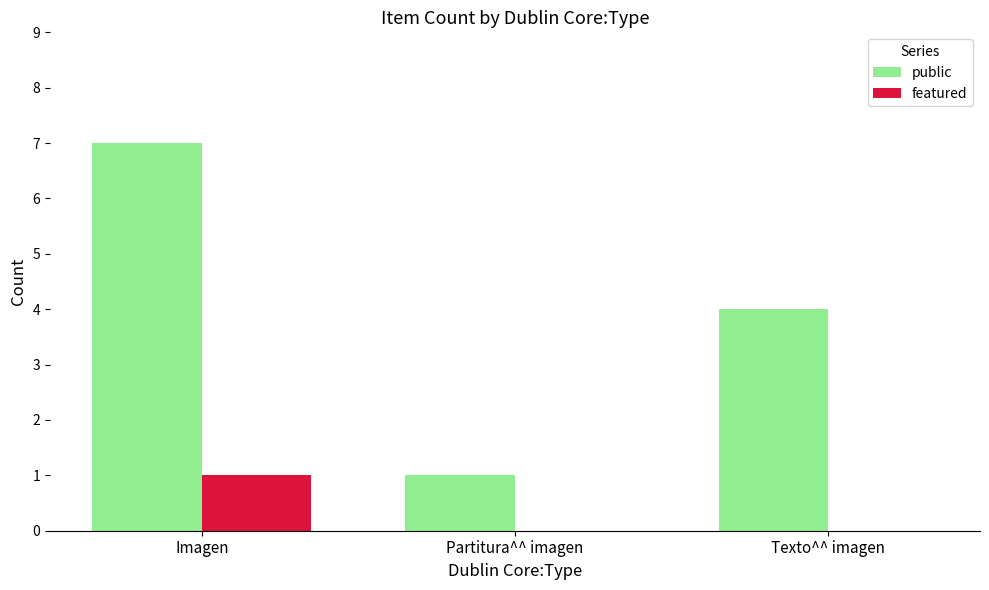

Which series has the largest total across all categories?

public